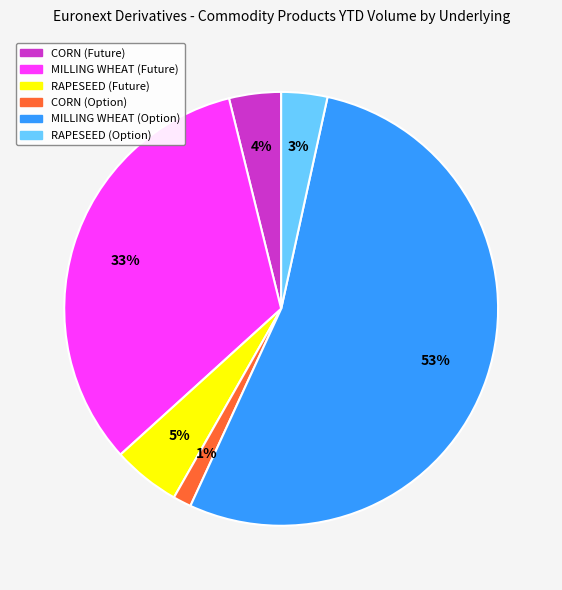

Is it true that RAPESEED (Future) is 5% of the pie?

True